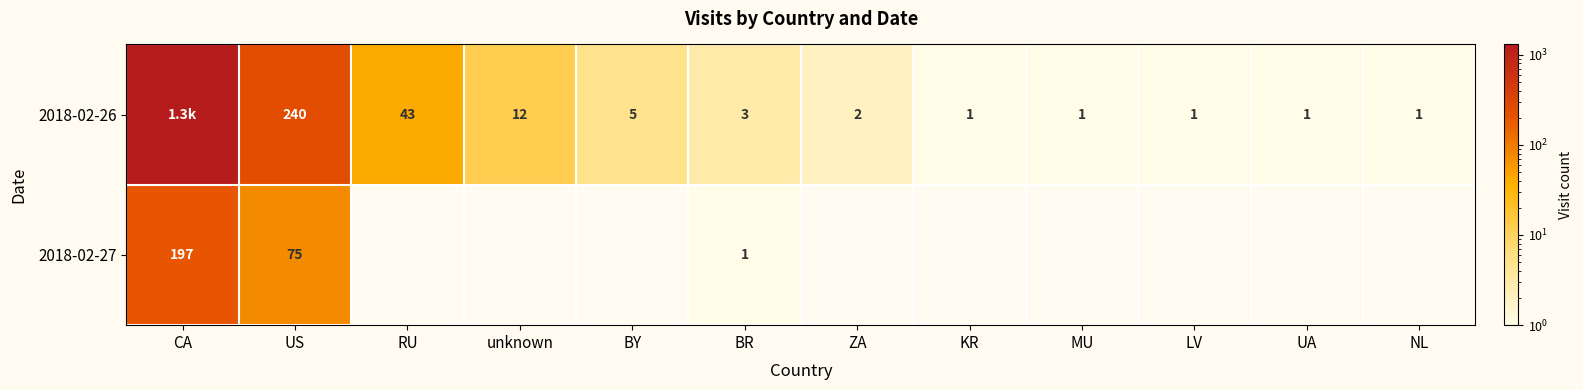

True or false: 2018-02-26 has a value of 3 at BR.

True